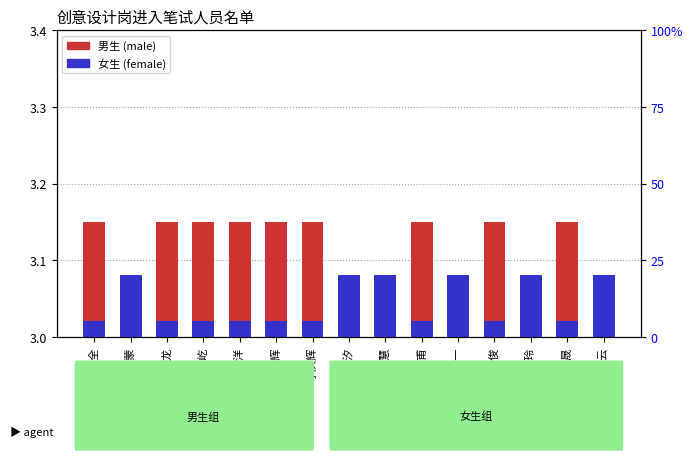

Reading left to right, transcribe all the data shown in this chart.

male candidate: 0.1	0.0	0.1	0.1	0.1	0.1	0.1	0.0	0.0	0.1	0.0	0.1	0.0	0.1	0.0
female candidate: 0.0	0.1	0.0	0.0	0.0	0.0	0.0	0.1	0.1	0.0	0.1	0.0	0.1	0.0	0.1